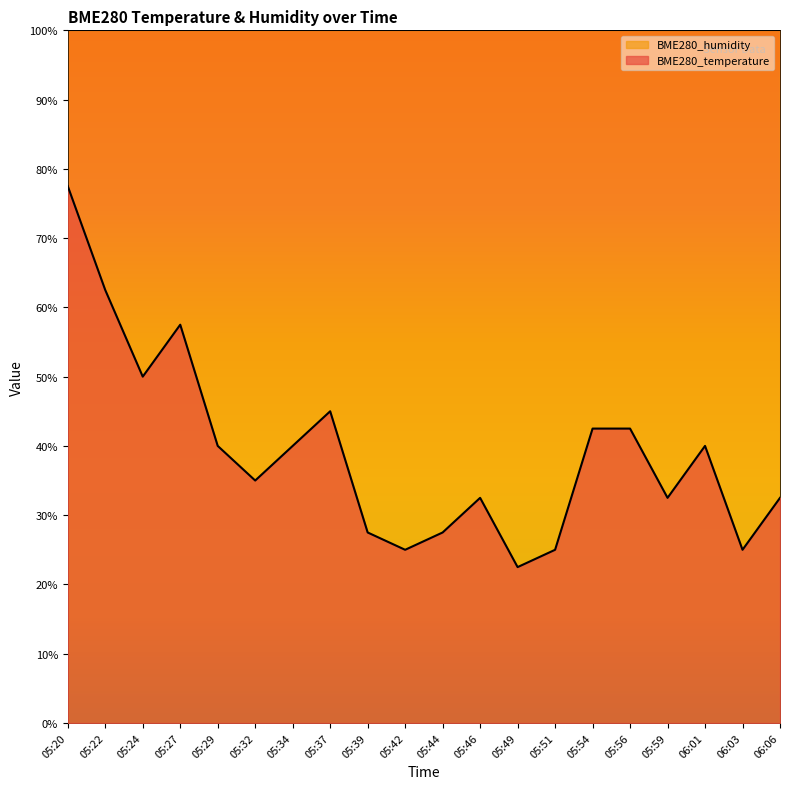

What is the value of the 5th point from the left?

40.0